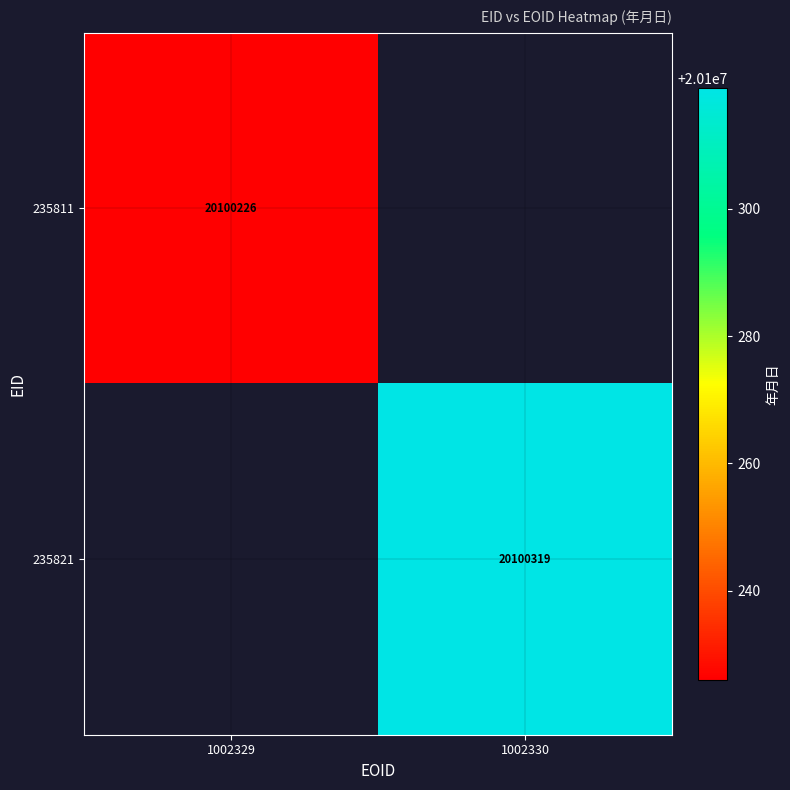

At which category does the chart reach its minimum across all series?

1002329